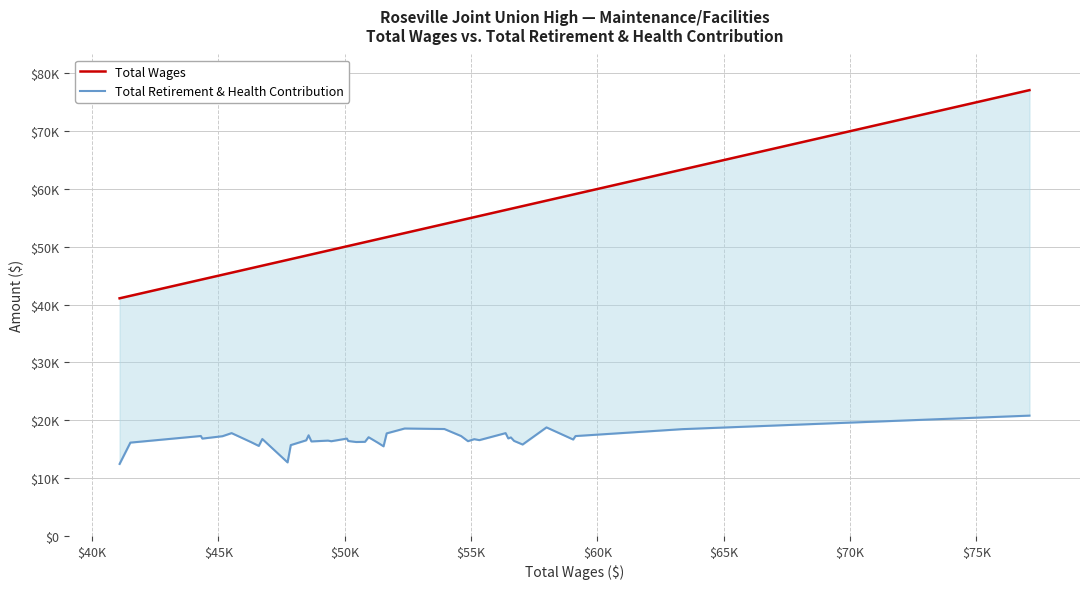

True or false: Total Wages has a value of 72588 at 13.

False